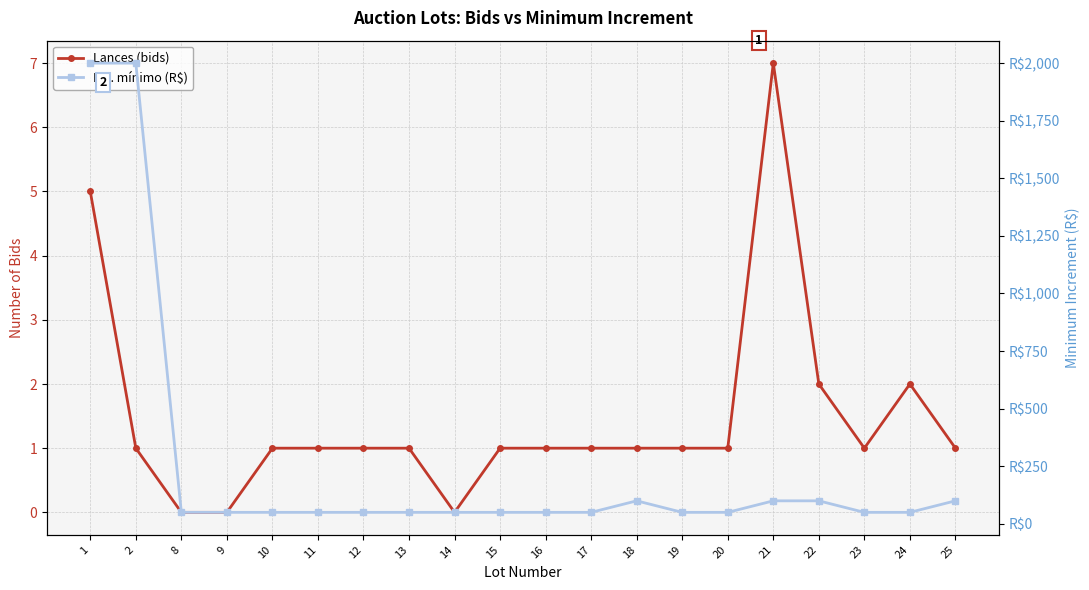

What is the value of the Inc. mínimo (R$) point at the 14th from the left?

50